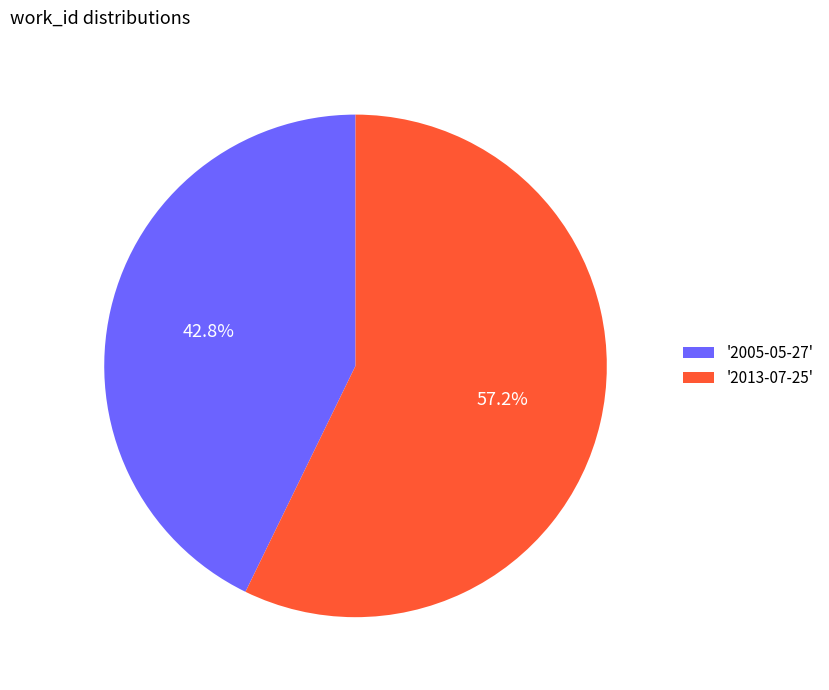

What is the total percentage of '2005-05-27' and '2013-07-25'?

100.0%